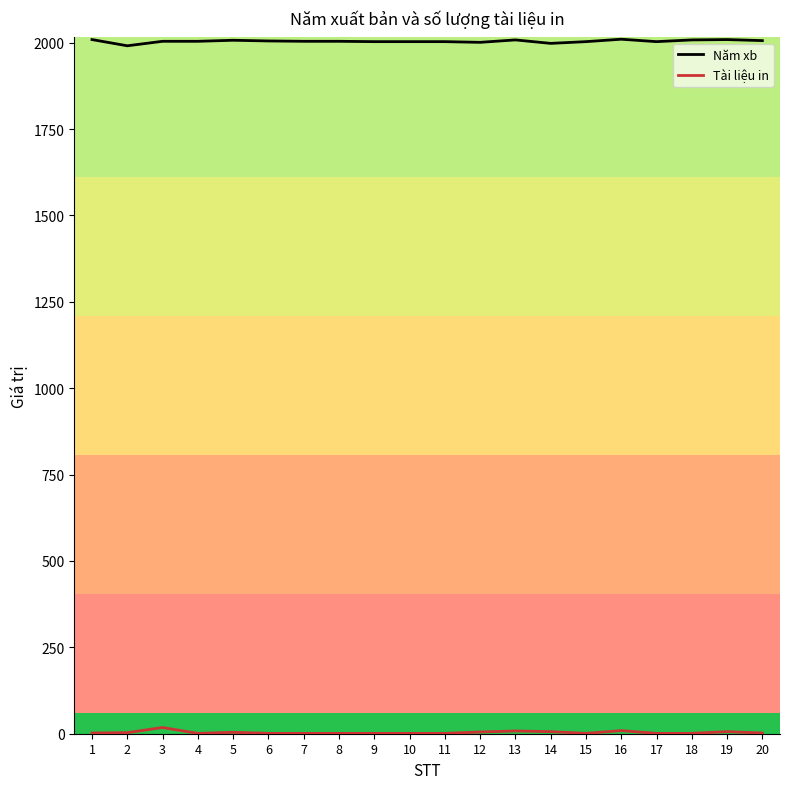

What is the maximum value for Năm xb?

2010